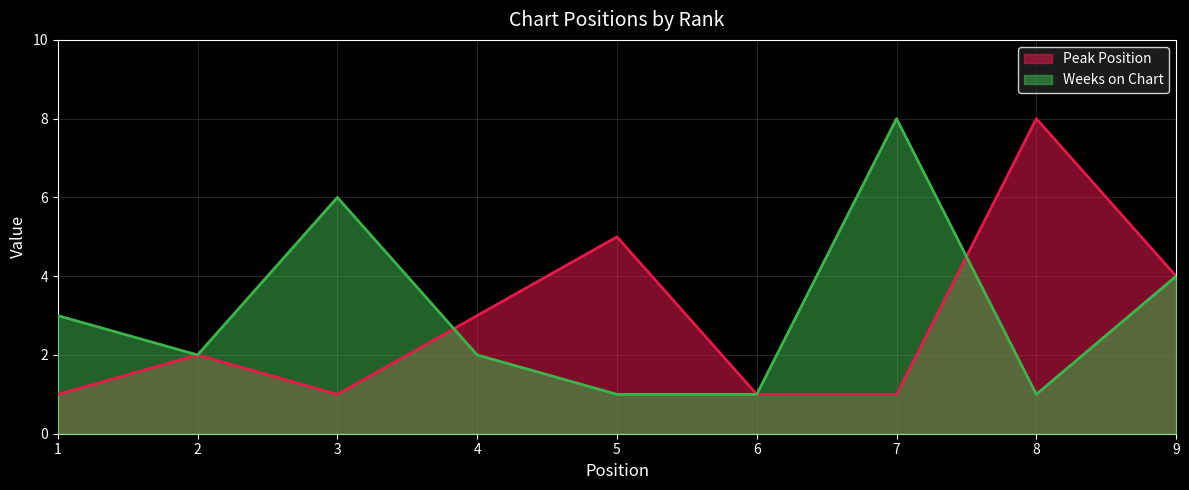

At which category does Weeks on Chart reach its first local peak?

3